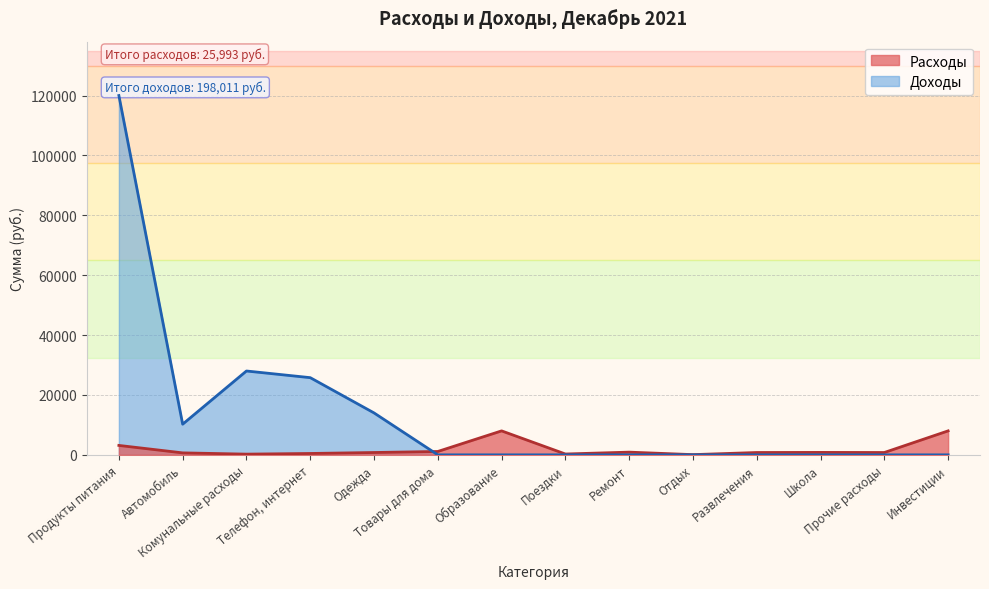

What is the sum of all Доходы values?

198011